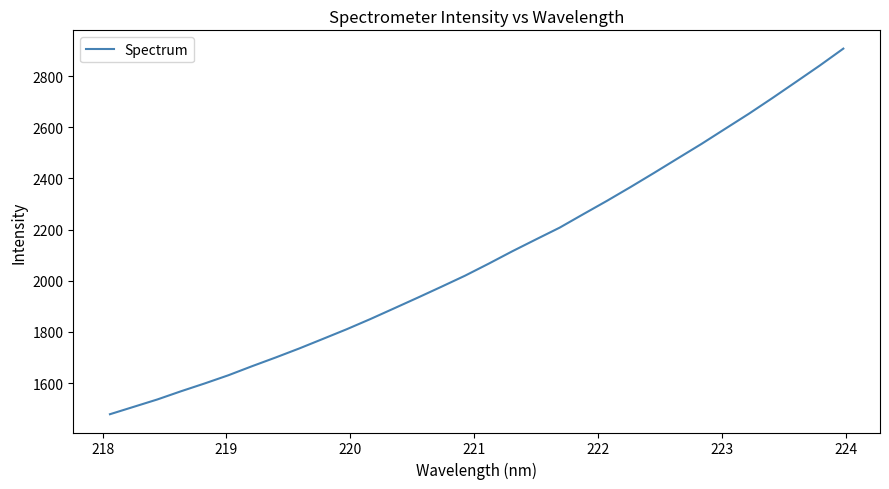

What is the average value?

2096.5